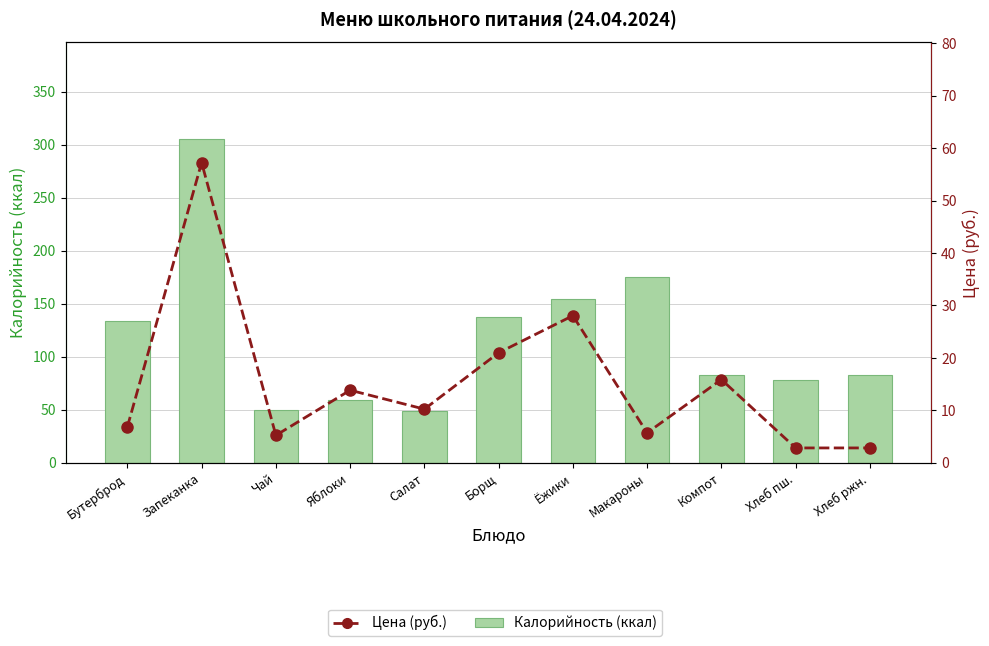

Reading left to right, extract all data points from this chart.

Калорийность (ккал): Бутерброд=134.0	Запеканка=305.0	Чай=50.0	Яблоки=59.0	Салат=49.0	Борщ=138.0	Ёжики=155.0	Макароны=175.0	Компот=83.0	Хлеб пш.=78.0	Хлеб ржн.=83.0
Цена (руб.): Бутерброд=6.9	Запеканка=57.2	Чай=5.3	Яблоки=13.9	Салат=10.2	Борщ=21.0	Ёжики=28.1	Макароны=5.7	Компот=15.9	Хлеб пш.=2.9	Хлеб ржн.=2.9